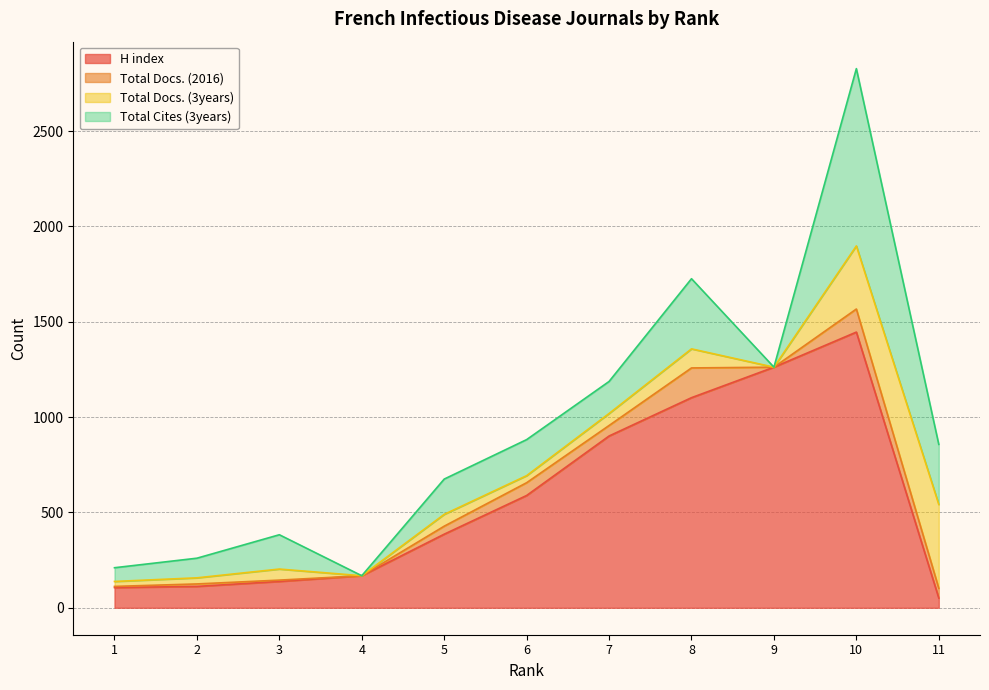

True or false: Total Docs. (2016) and H index cross at least once.

False